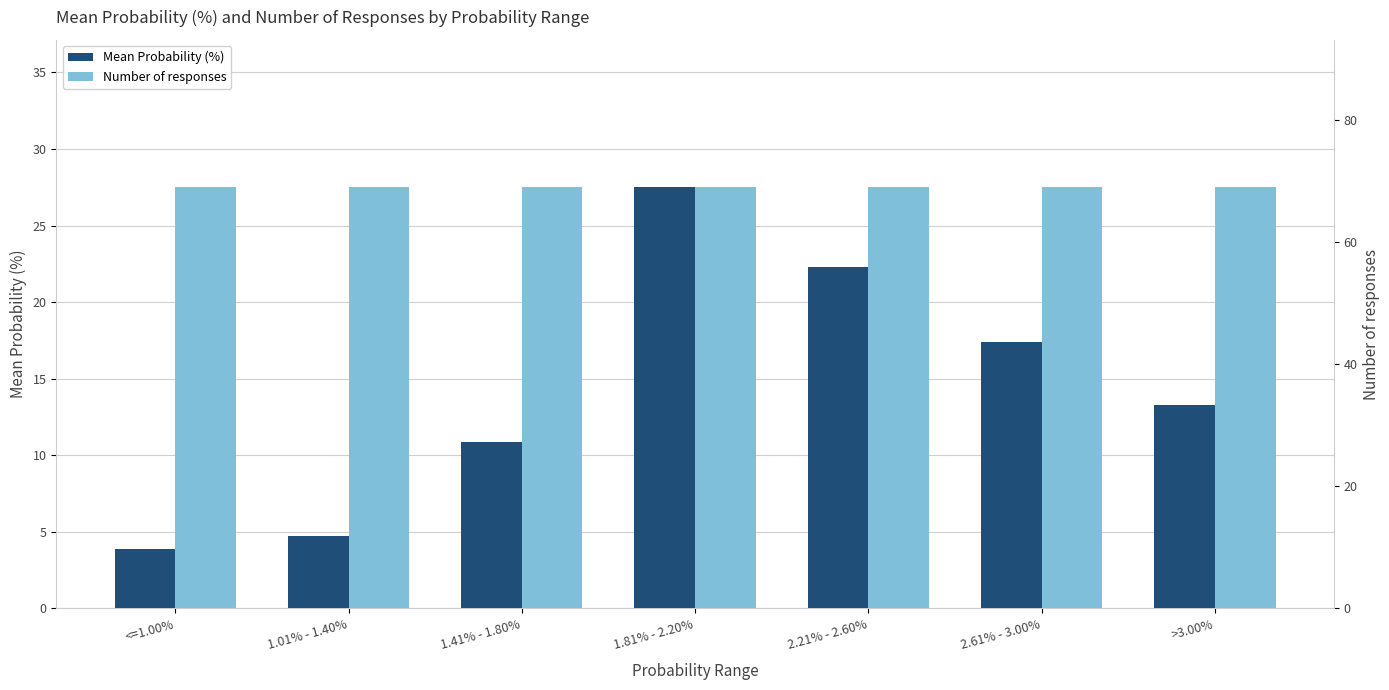

What is the label of the 3rd bar from the left?

1.41% - 1.80%